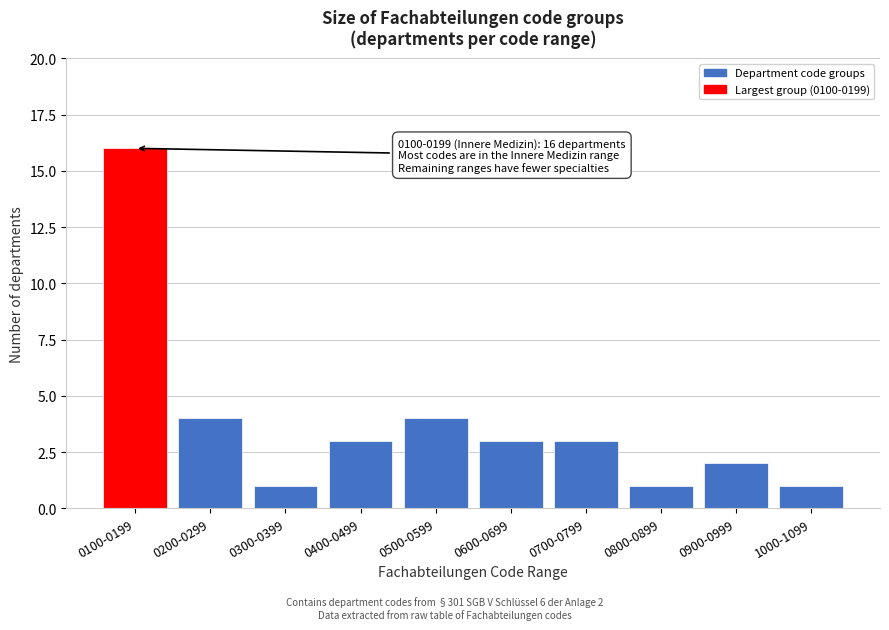

Reading left to right, transcribe all the data shown in this chart.

16	4	1	3	4	3	3	1	2	1